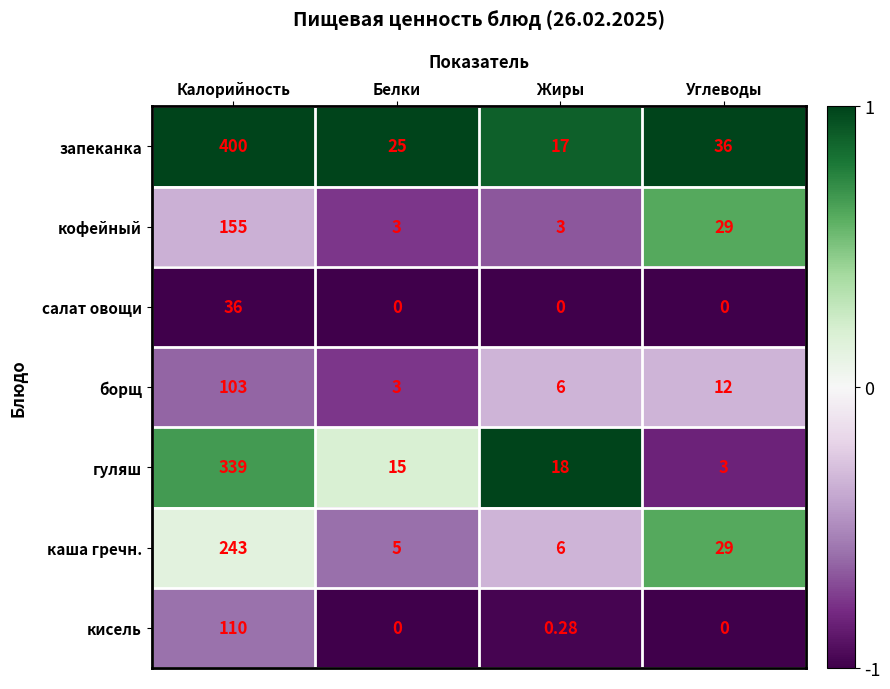

At how many categories does at least one series exceed 0?

4